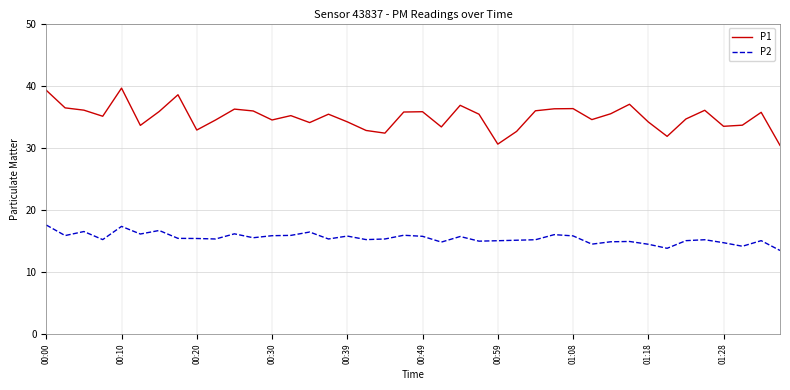

What is the highest value of the P2 series?

17.6